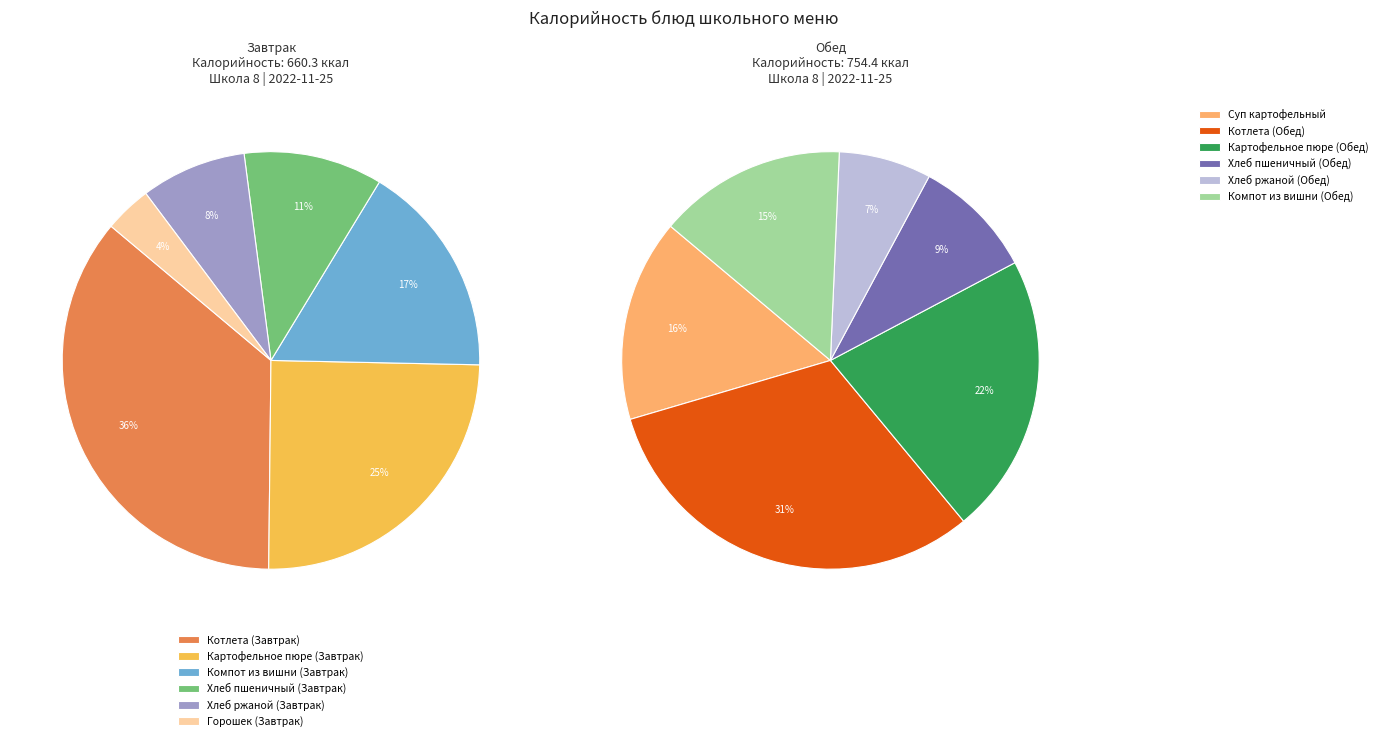

Combined, do Горошек (Завтрак) and Хлеб ржаной (Обед) account for over 50%?

No